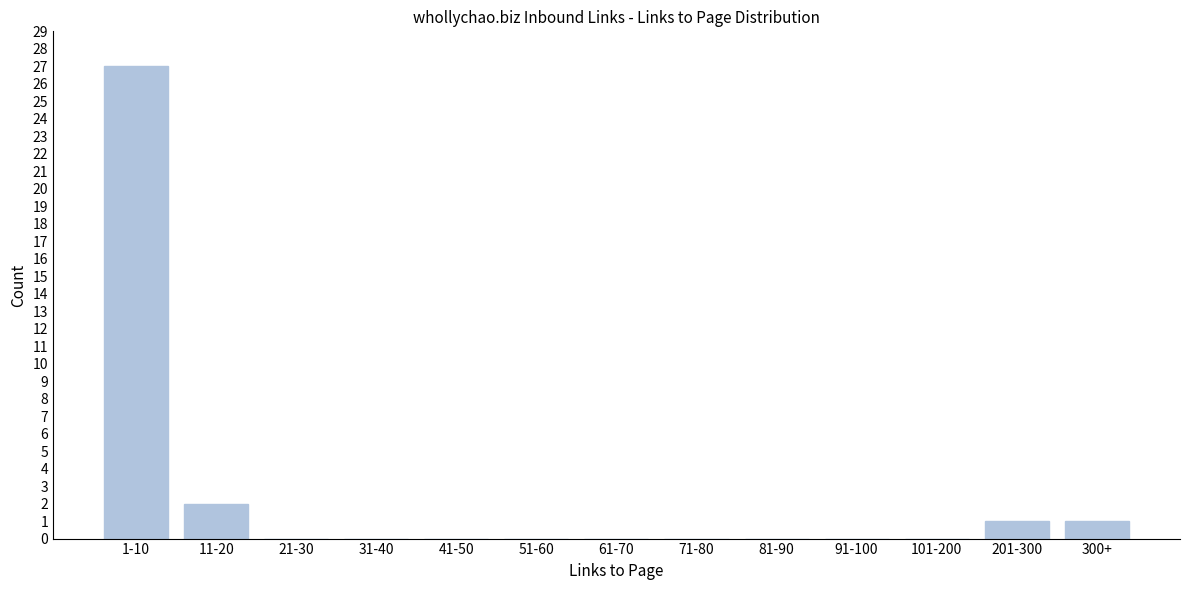

Reading left to right, list all the values displayed in this chart.

1-10=27	11-20=2	21-30=0	31-40=0	41-50=0	51-60=0	61-70=0	71-80=0	81-90=0	91-100=0	101-200=0	201-300=1	300+=1